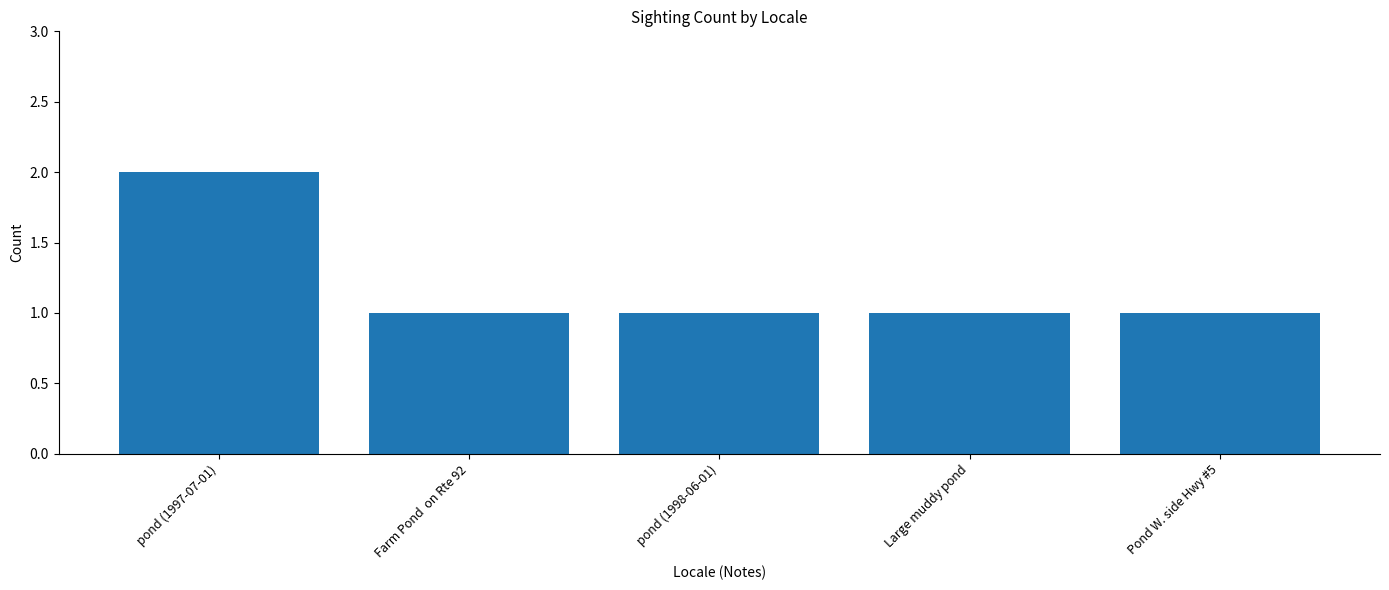

What is the sum of all values?

6